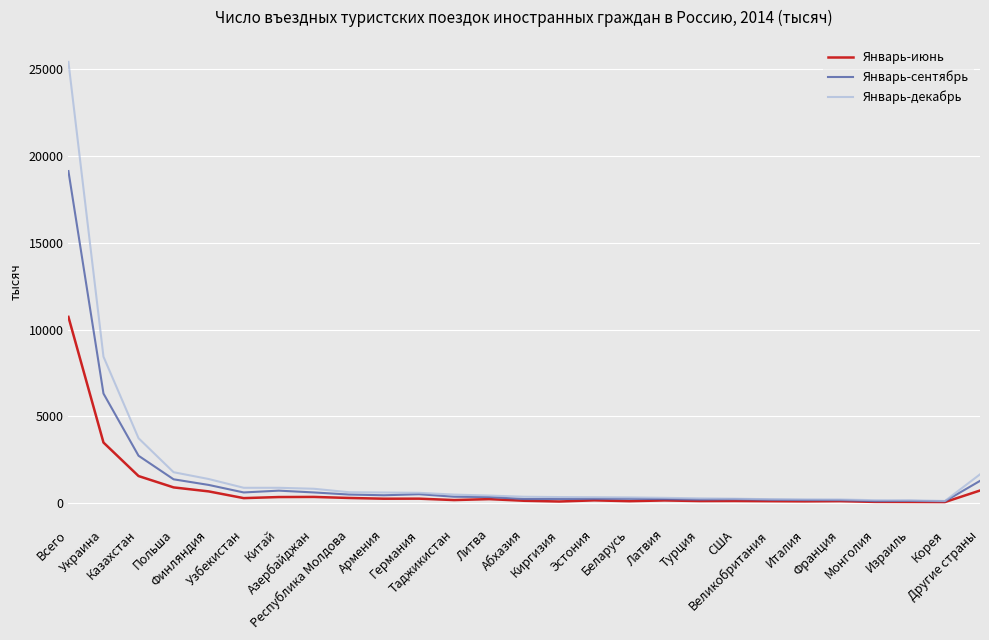

List the series in order of their peak value, highest first.

Январь-декабрь, Январь-сентябрь, Январь-июнь